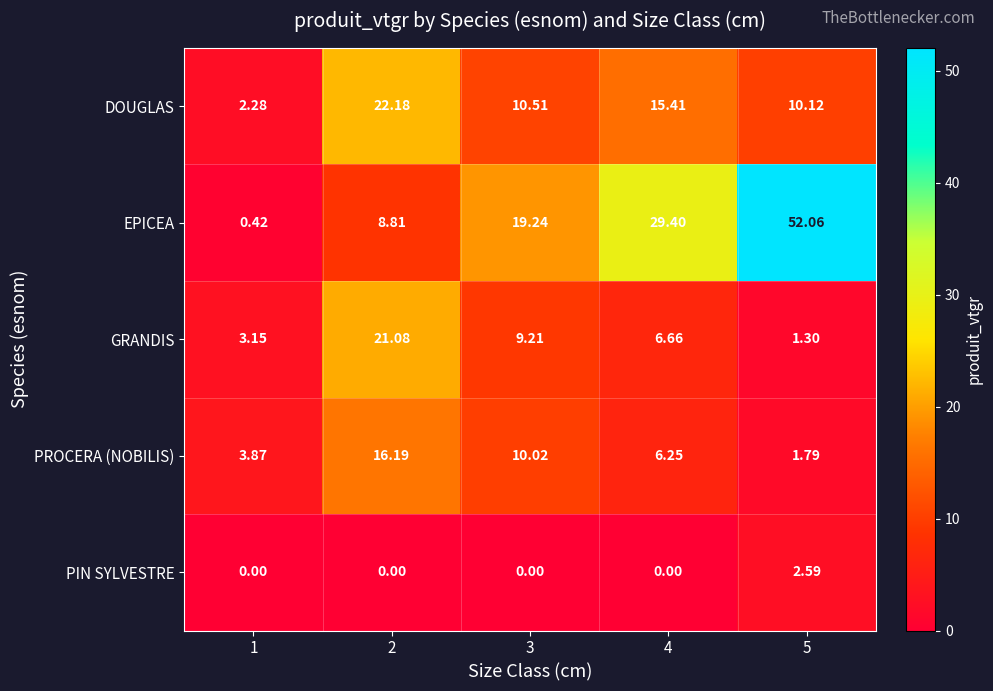

Rank the series by their maximum value, from lowest to highest.

PIN SYLVESTRE, PROCERA (NOBILIS), GRANDIS, DOUGLAS, EPICEA